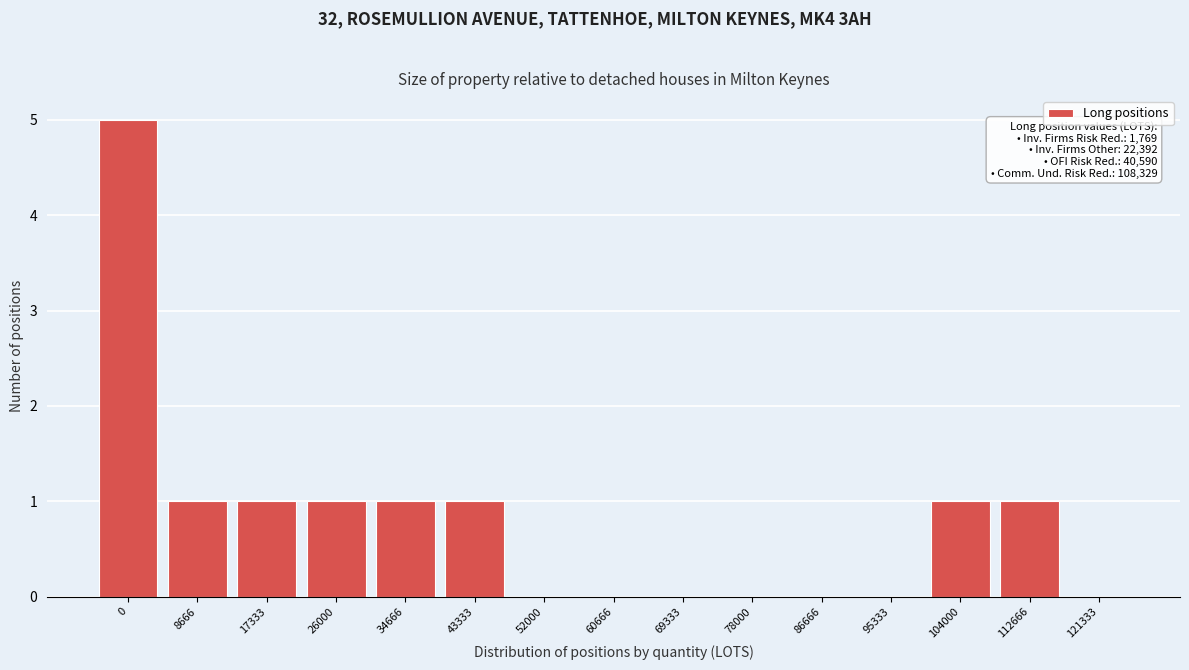

Reading left to right, extract all data points from this chart.

0=5	8666=1	17333=1	26000=1	34666=1	43333=1	52000=0	60666=0	69333=0	78000=0	86666=0	95333=0	104000=1	112666=1	121333=0